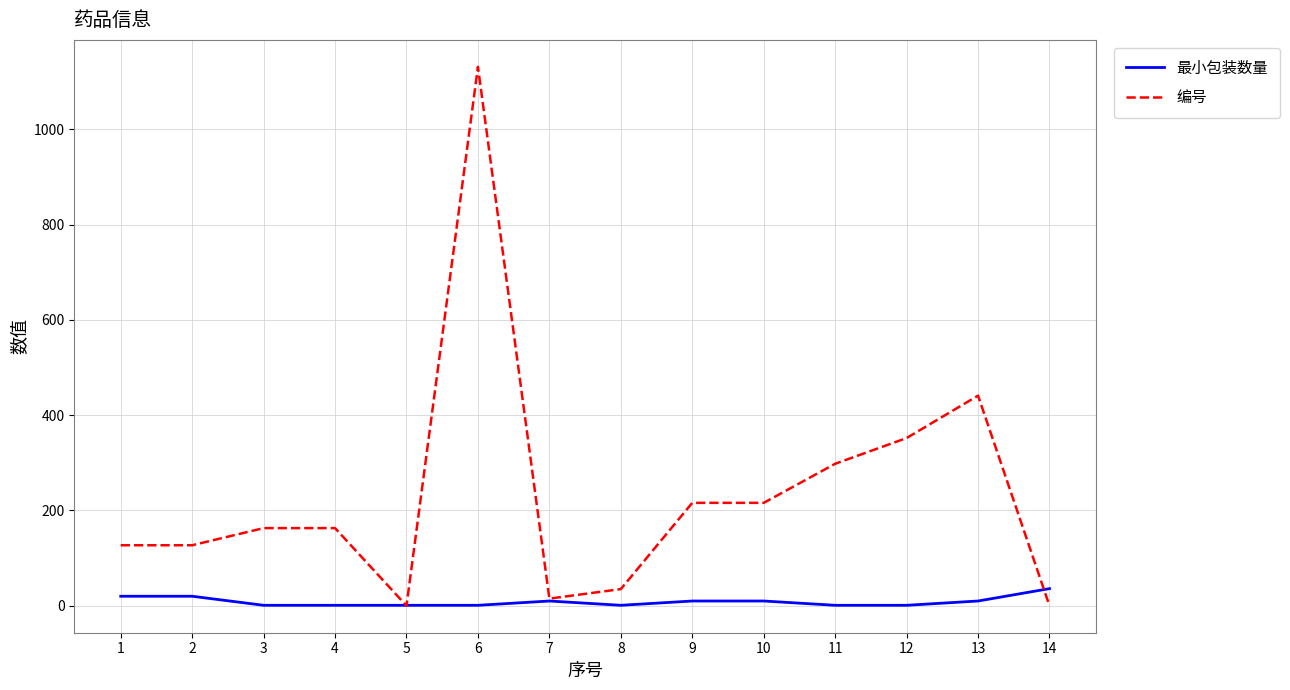

Rank the series by their maximum value, from highest to lowest.

编号, 最小包装数量